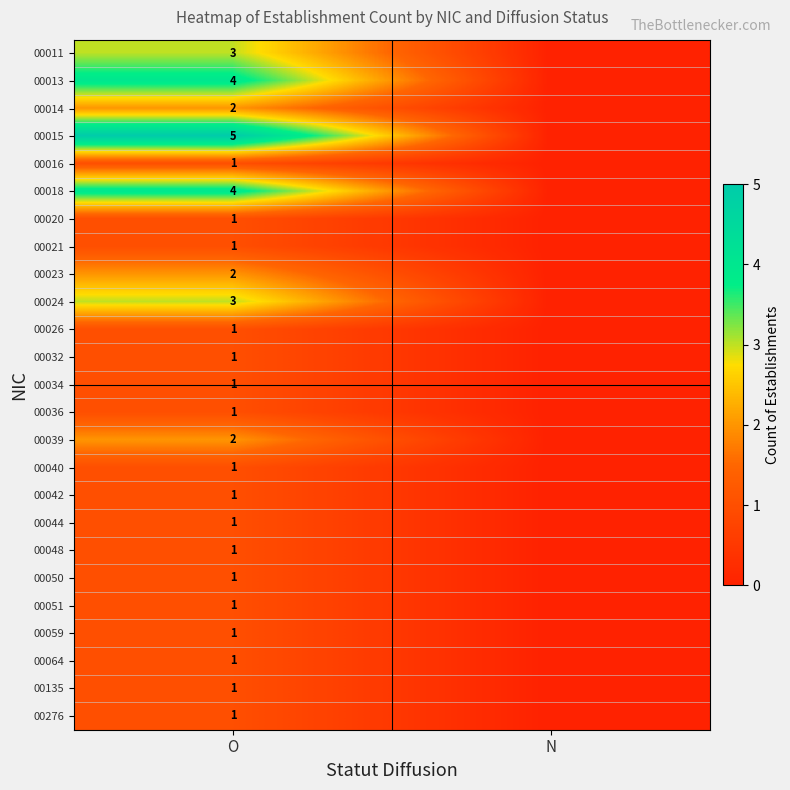

The value of 00048 at O is 1. True or false?

True